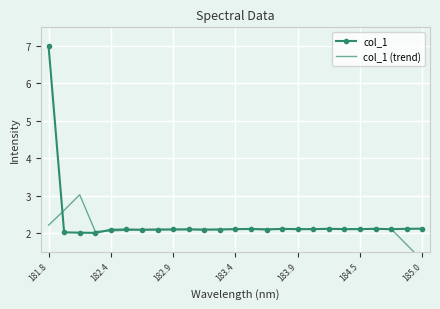

True or false: col_1 has more than 0 points higher than both neighbors.

True